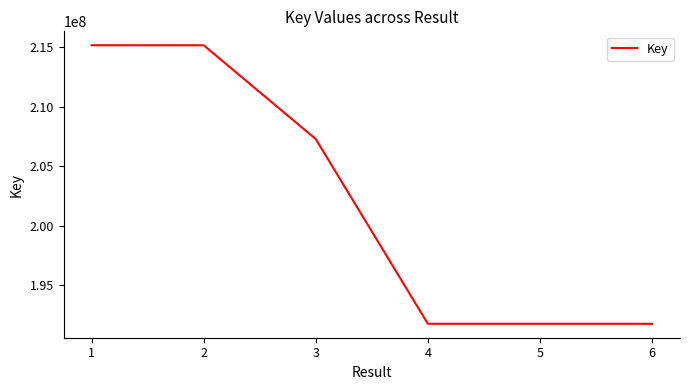

What is the greatest value displayed?

215187733